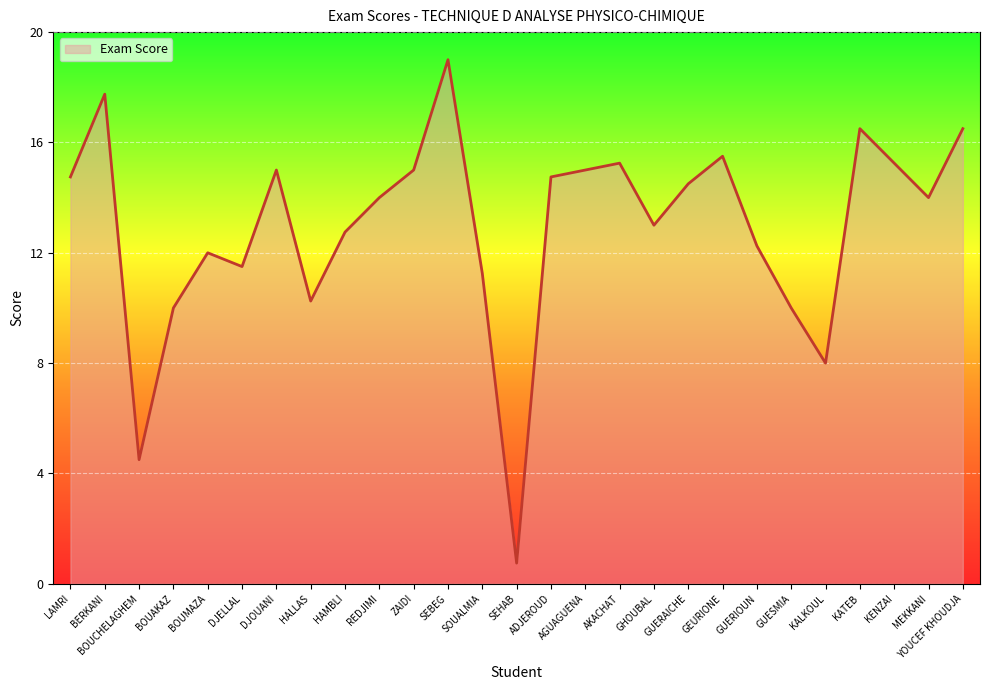

The chart shows a value of 7.9 at BOUCHELAGHEM. True or false?

False